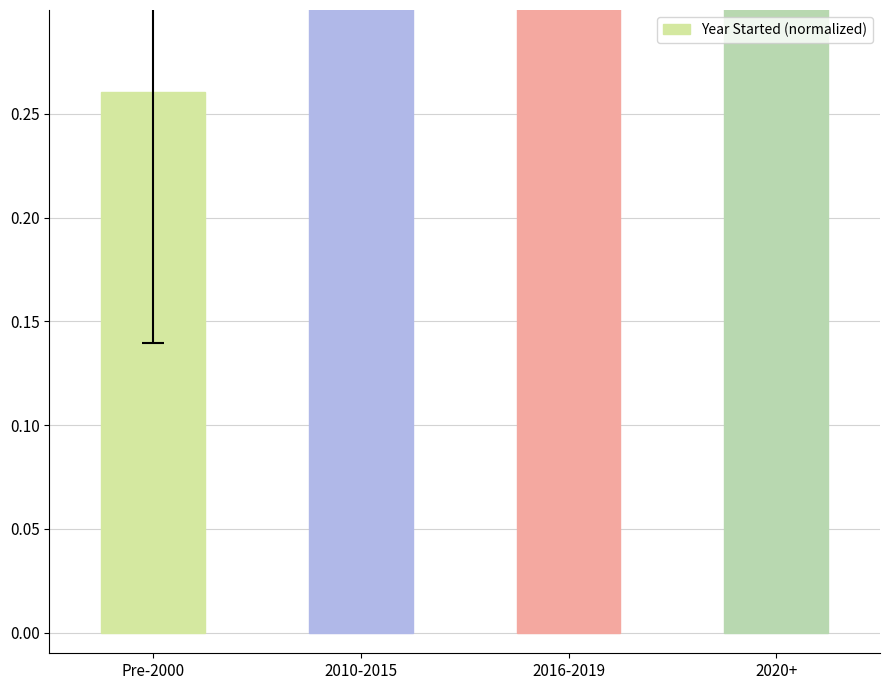

What is the difference between the second highest and minimum values?

0.6